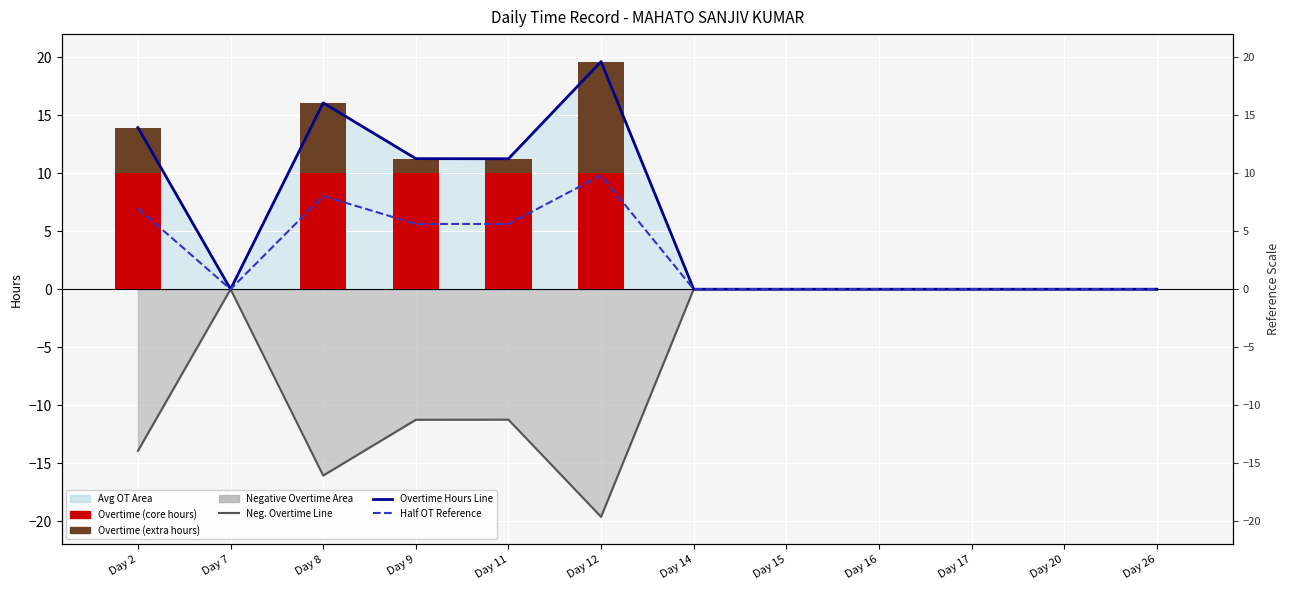

Is it true that Overtime (core hours) equals 6.9 at Day 26?

False